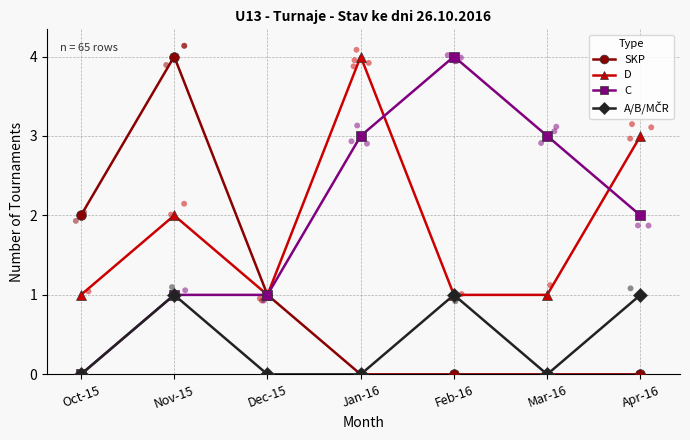

Which series has the largest Y range (max minus min)?

SKP